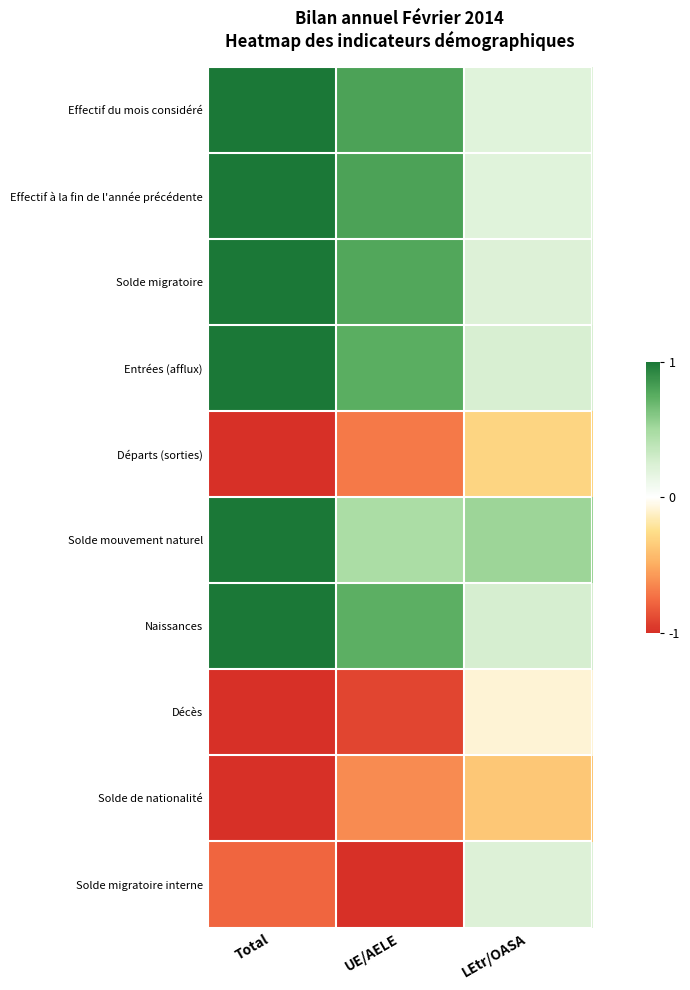

Reading left to right, what are all the values shown in this chart?

Effectif du mois considéré: Total=1.0	UE/AELE=0.8	LEtr/OASA=0.2
Effectif à la fin de l'année précédente: Total=1.0	UE/AELE=0.8	LEtr/OASA=0.2
Solde migratoire: Total=1.0	UE/AELE=0.8	LEtr/OASA=0.2
Entrées (afflux): Total=1.0	UE/AELE=0.7	LEtr/OASA=0.3
Départs (sorties): Total=-1.0	UE/AELE=-0.7	LEtr/OASA=-0.3
Solde mouvement naturel: Total=1.0	UE/AELE=0.5	LEtr/OASA=0.5
Naissances: Total=1.0	UE/AELE=0.7	LEtr/OASA=0.3
Décès: Total=-1.0	UE/AELE=-0.9	LEtr/OASA=-0.1
Solde de nationalité: Total=-1.0	UE/AELE=-0.6	LEtr/OASA=-0.4
Solde migratoire interne: Total=-0.8	UE/AELE=-1.0	LEtr/OASA=0.2